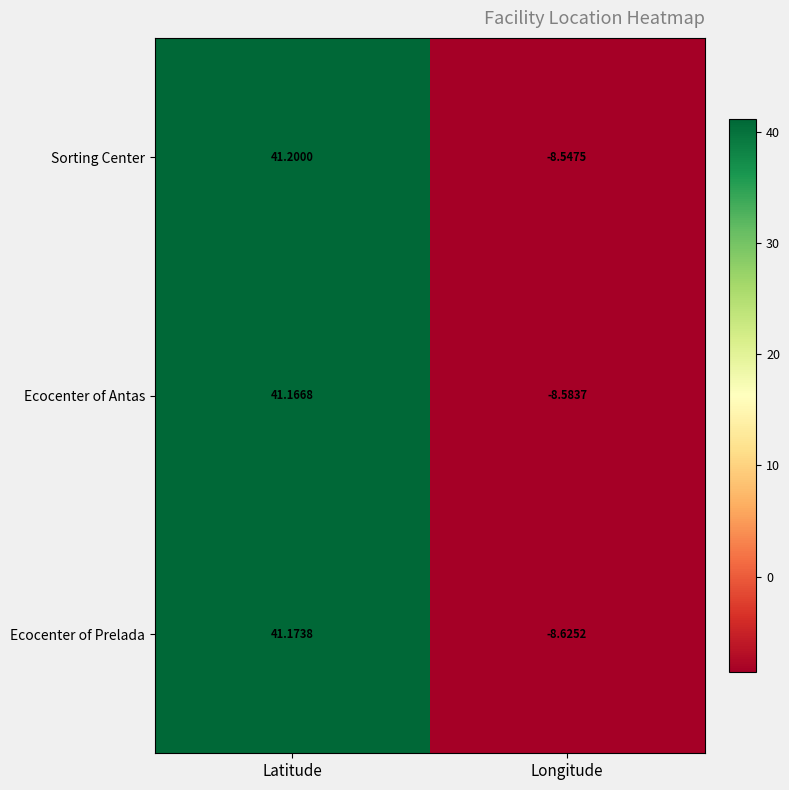

Rank the series at Latitude from lowest to highest value.

Ecocenter of Antas, Ecocenter of Prelada, Sorting Center